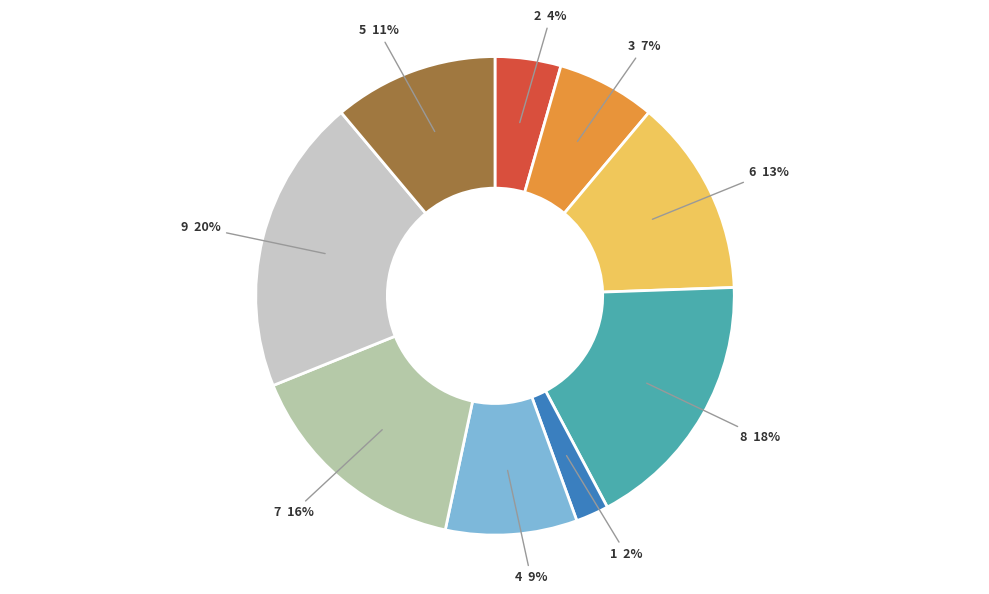

Is there any slice that represents more than half of the pie?

No